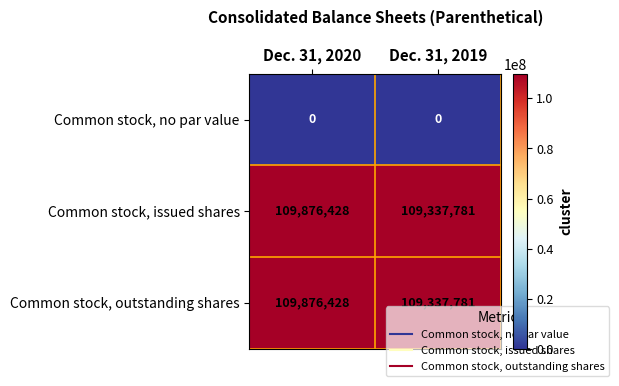

What is the maximum value shown in the chart?

109876428